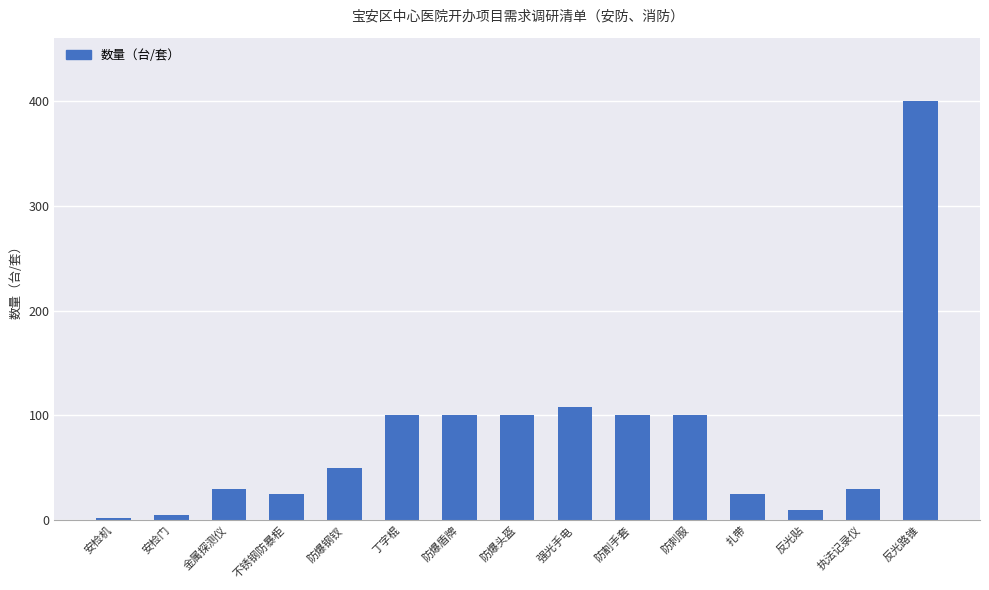

What is the maximum value shown in the chart?

400